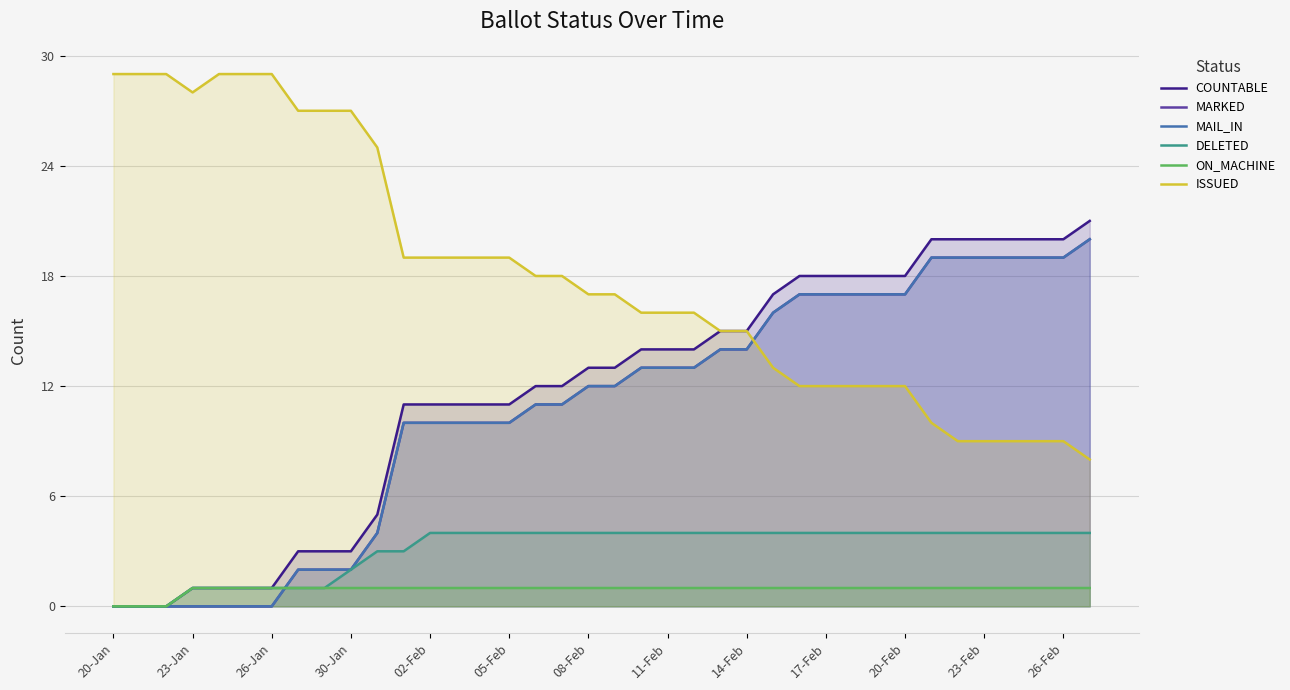

What is the value of the ON_MACHINE point at the 18th from the left?

1